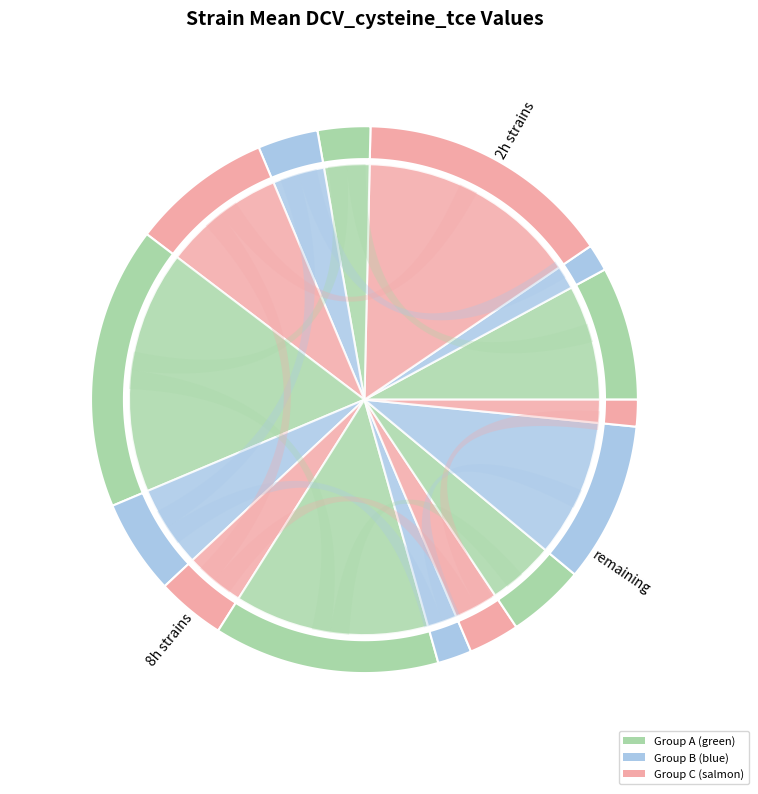

Does any single category account for the majority?

No